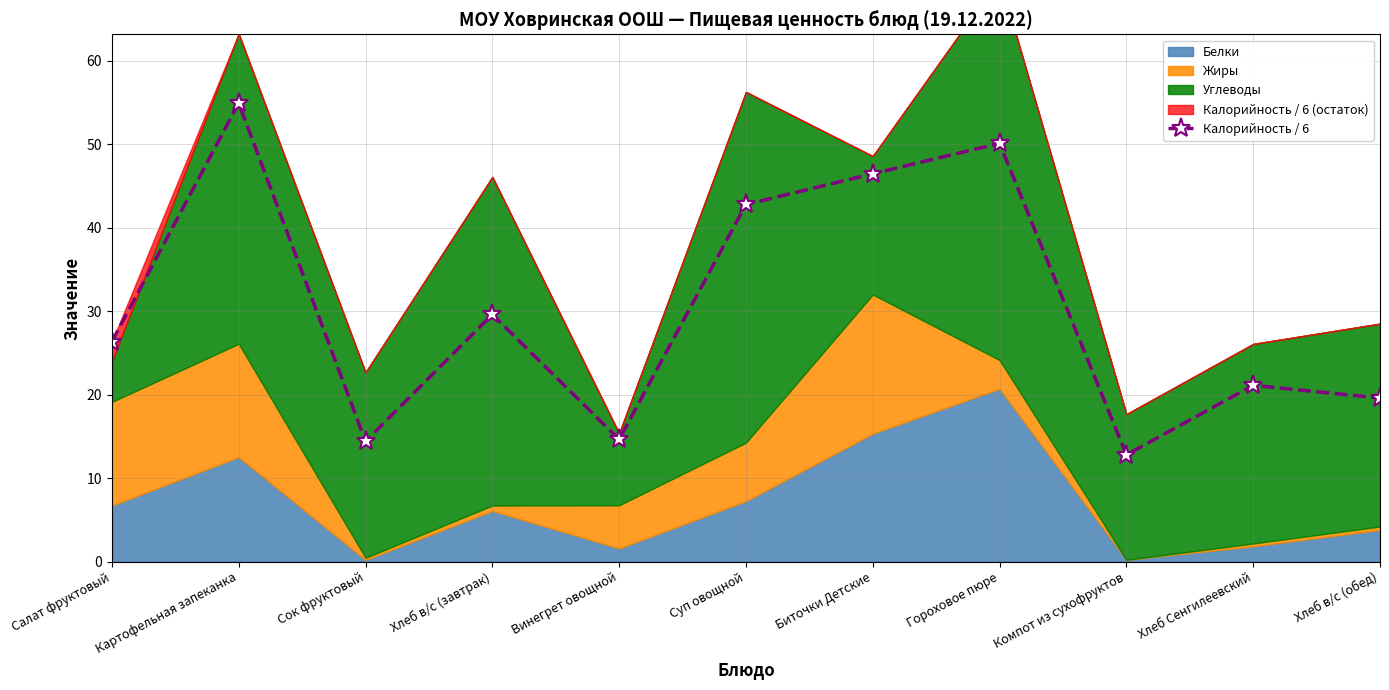

The Калорийность / 6 series shows 29.6 at Хлеб в/с (завтрак). True or false?

True